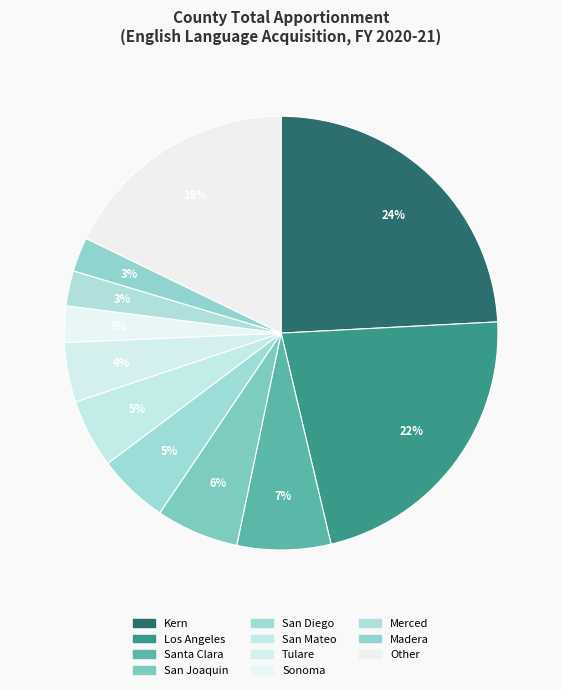

Is the sum of Santa Clara and Merced greater than half?

No